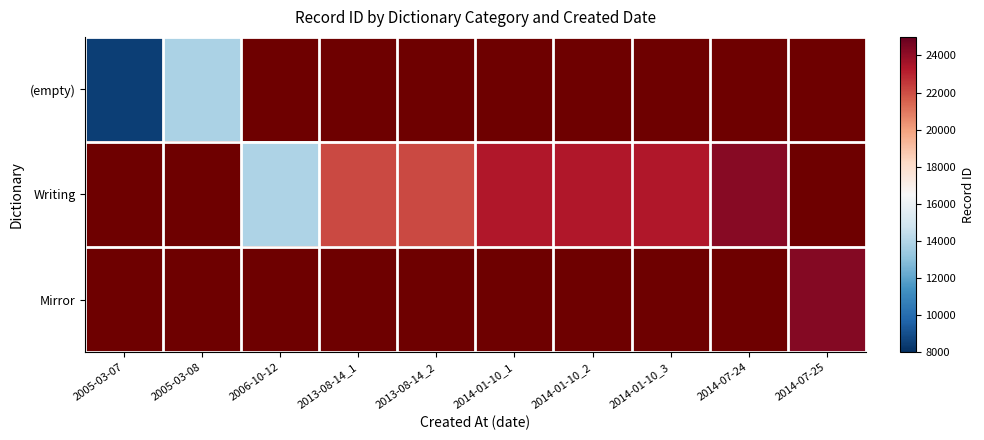

Reading left to right, transcribe all the data shown in this chart.

(empty): 2005-03-07=8531	2005-03-08=13838	2006-10-12=0	2013-08-14_1=0	2013-08-14_2=0	2014-01-10_1=0	2014-01-10_2=0	2014-01-10_3=0	2014-07-24=0	2014-07-25=0
Writing: 2005-03-07=0	2005-03-08=0	2006-10-12=13904	2013-08-14_1=22138	2013-08-14_2=22141	2014-01-10_1=23321	2014-01-10_2=23324	2014-01-10_3=23325	2014-07-24=24257	2014-07-25=0
Mirror: 2005-03-07=0	2005-03-08=0	2006-10-12=0	2013-08-14_1=0	2013-08-14_2=0	2014-01-10_1=0	2014-01-10_2=0	2014-01-10_3=0	2014-07-24=0	2014-07-25=24282